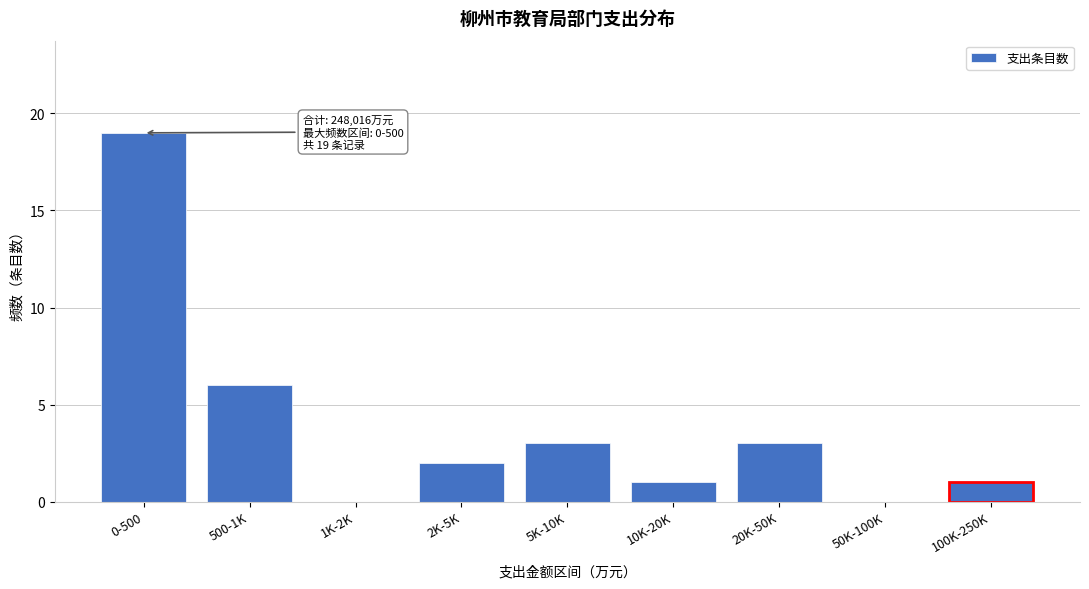

Reading right to left, transcribe all the data shown in this chart.

100K-250K=1	50K-100K=0	20K-50K=3	10K-20K=1	5K-10K=3	2K-5K=2	1K-2K=0	500-1K=6	0-500=19